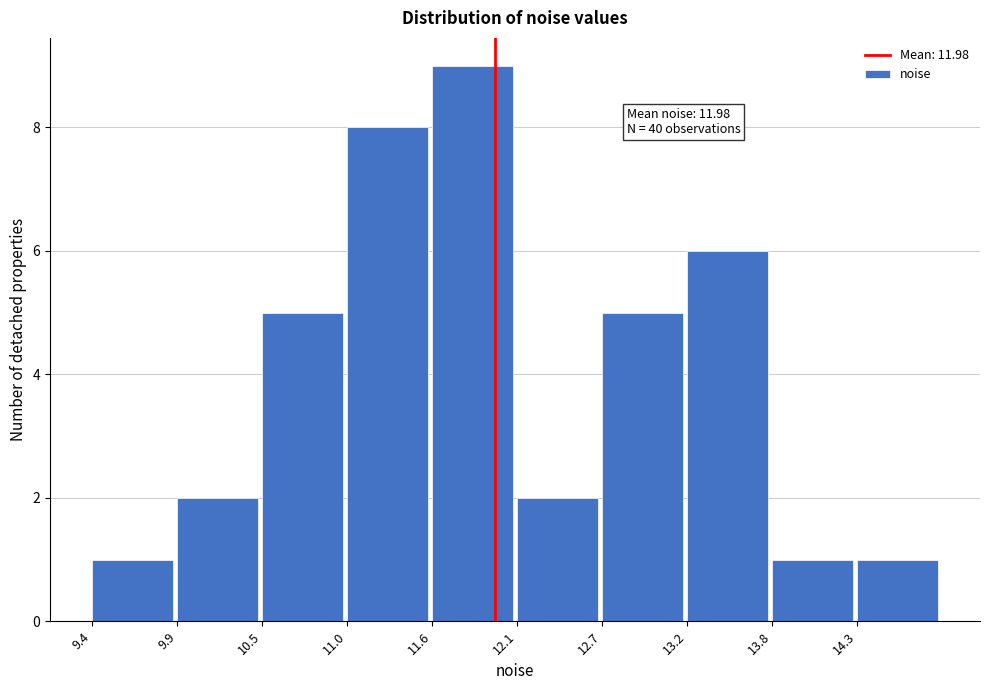

Which range on the x-axis has the tallest bar?

11.6 to 12.1